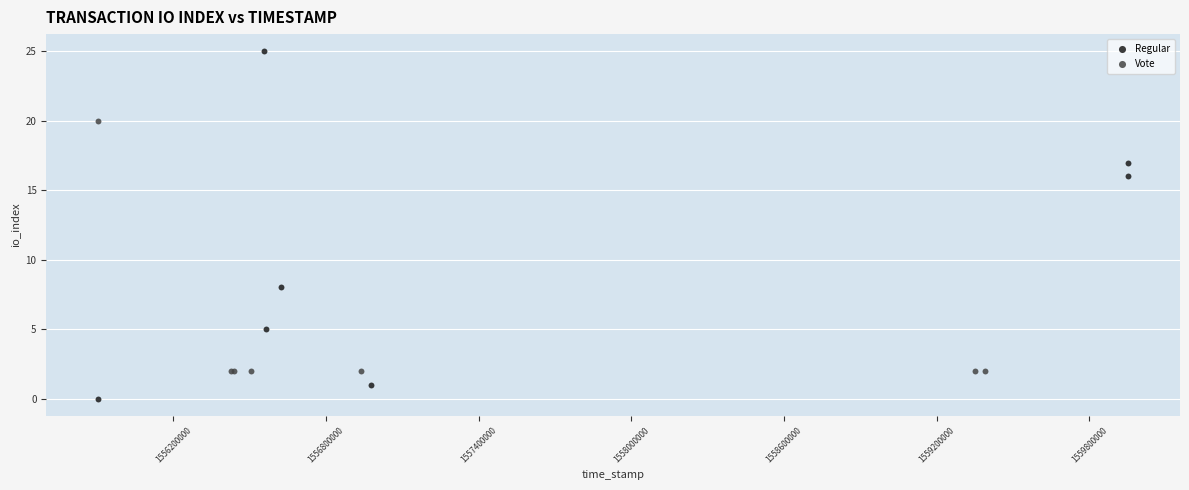

What are all the series names shown in the legend?

Regular, Vote